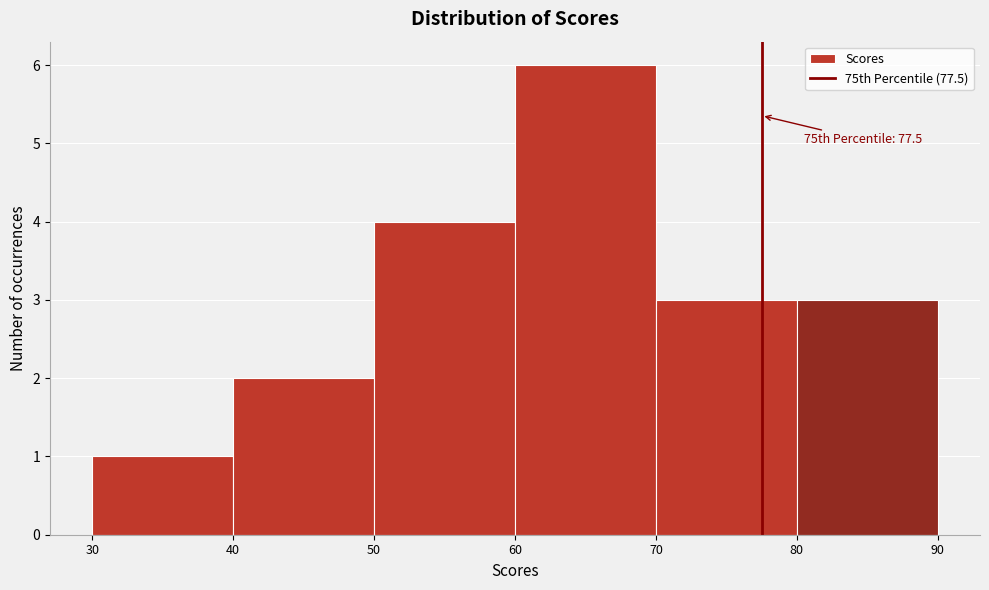

Which range on the x-axis has the tallest bar?

60 to 70